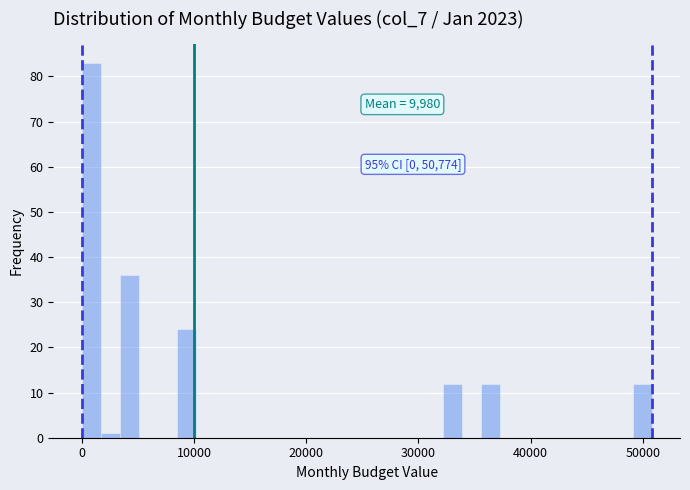

Read against the x-axis, roughly where is the centre of the tallest bar?

1000